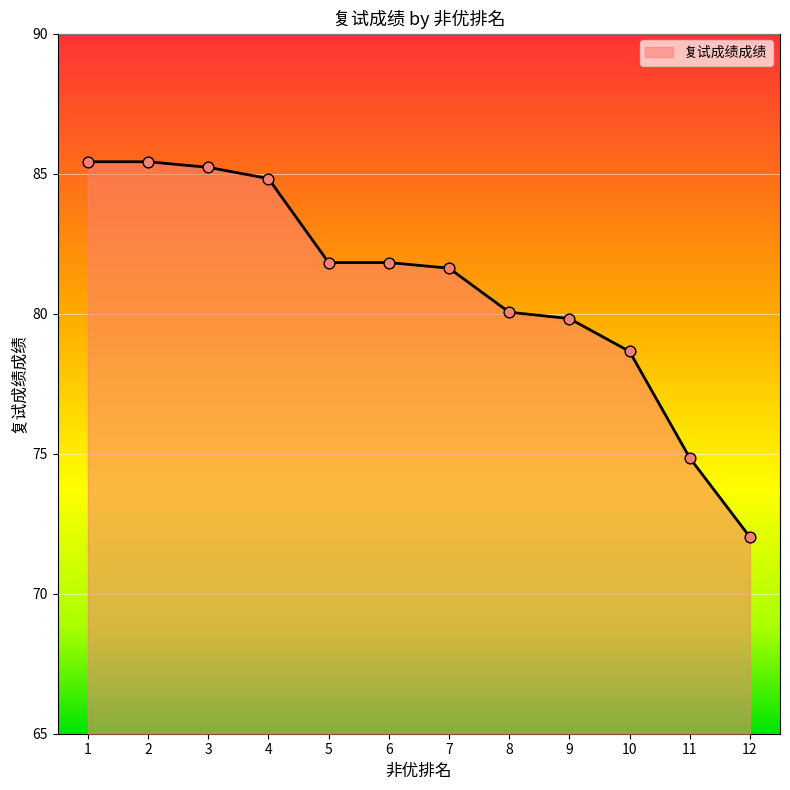

Between 10 and 3, which is larger?

3